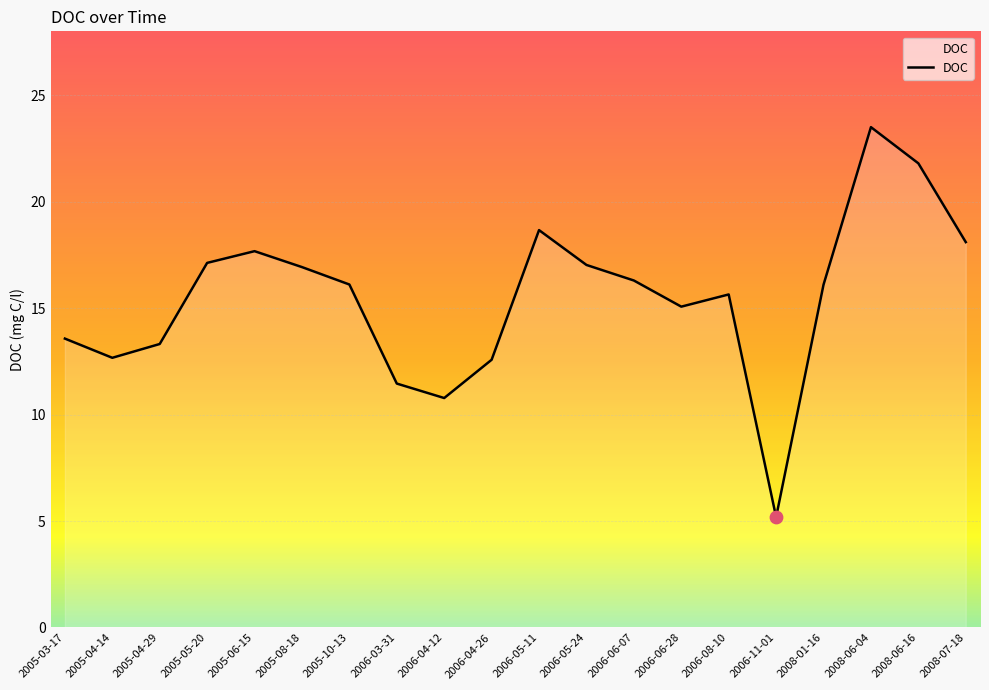

Which has a higher value, 2006-05-11 or 2008-07-18?

2006-05-11